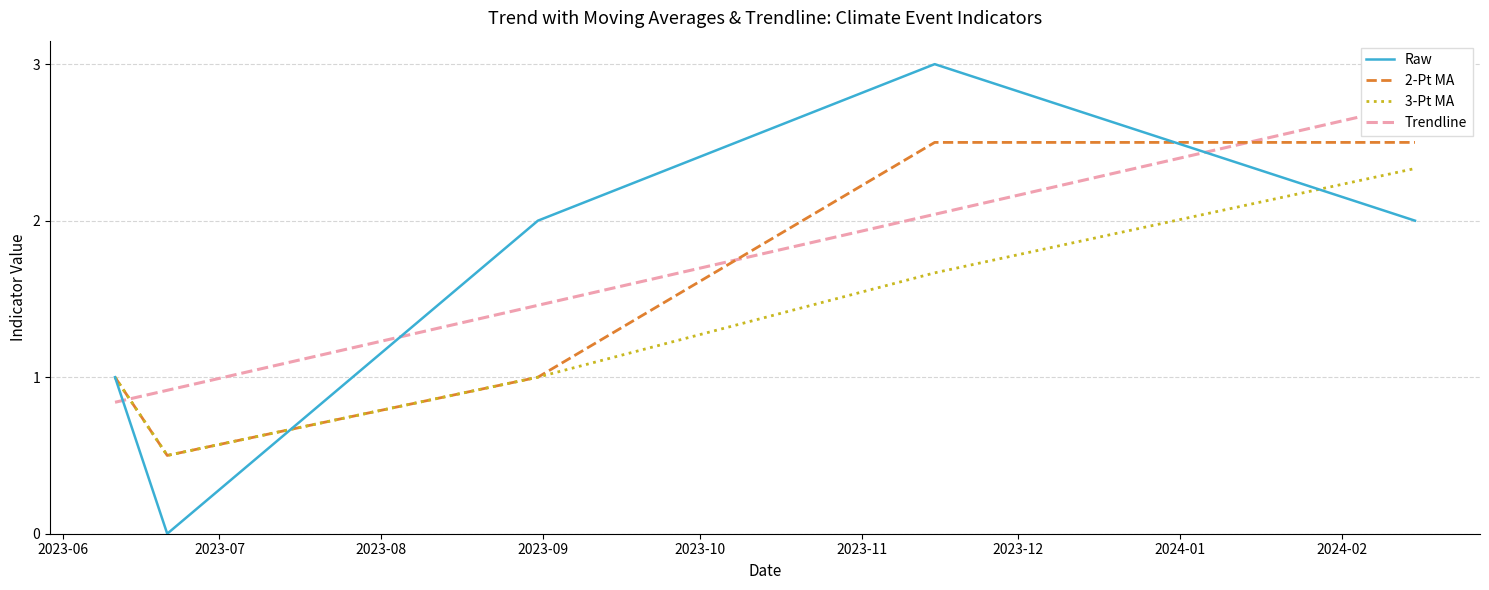

What is the sum of all Raw values?

8.0